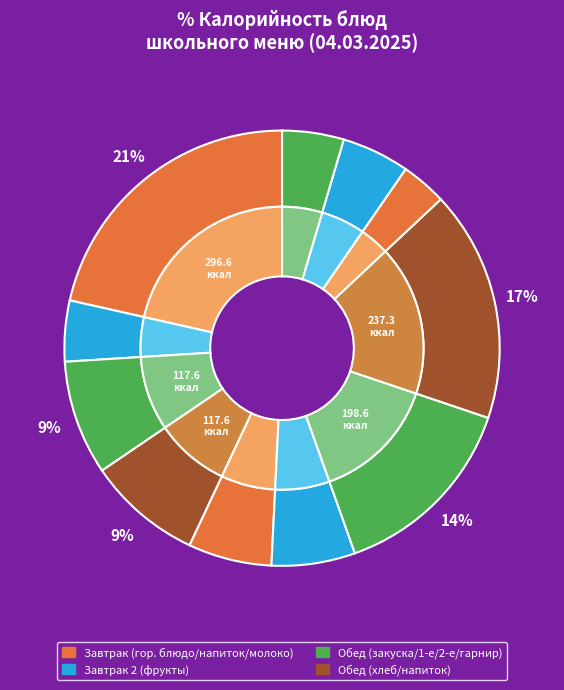

To the nearest percent, what is the average slice percentage?

9%